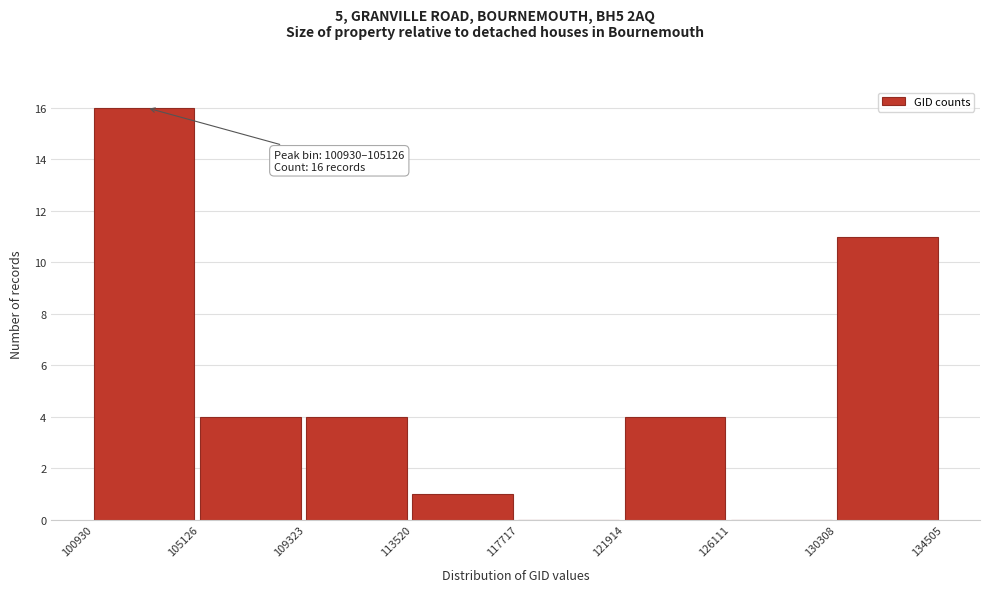

Over which range of the x-axis is the bar tallest?

100930 to 105126